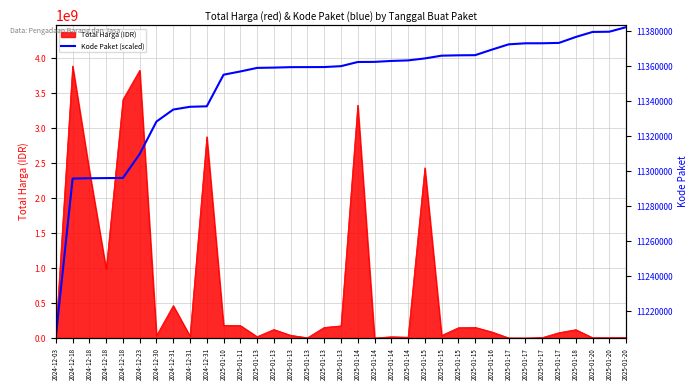

What is the change in value from 2024-12-31 to 2025-01-13?

+24262